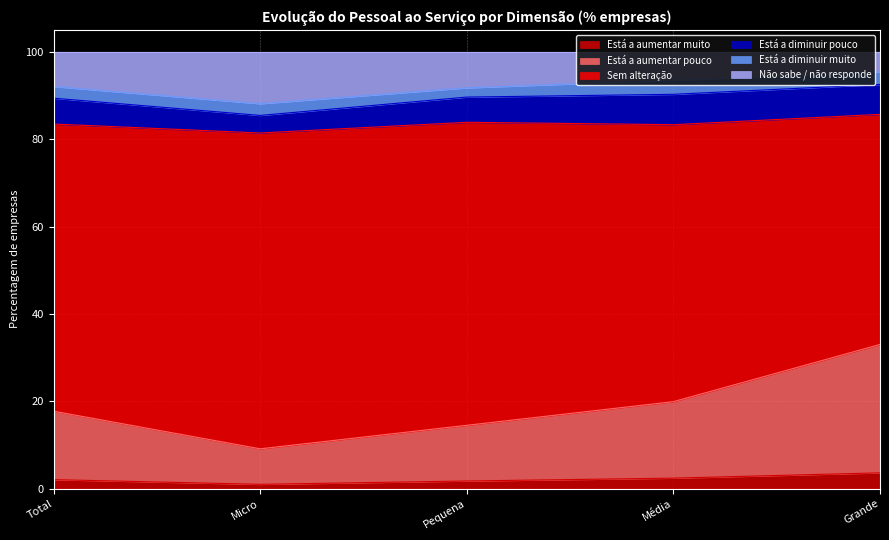

True or false: Está a aumentar muito has more than 0 interior local peaks.

False